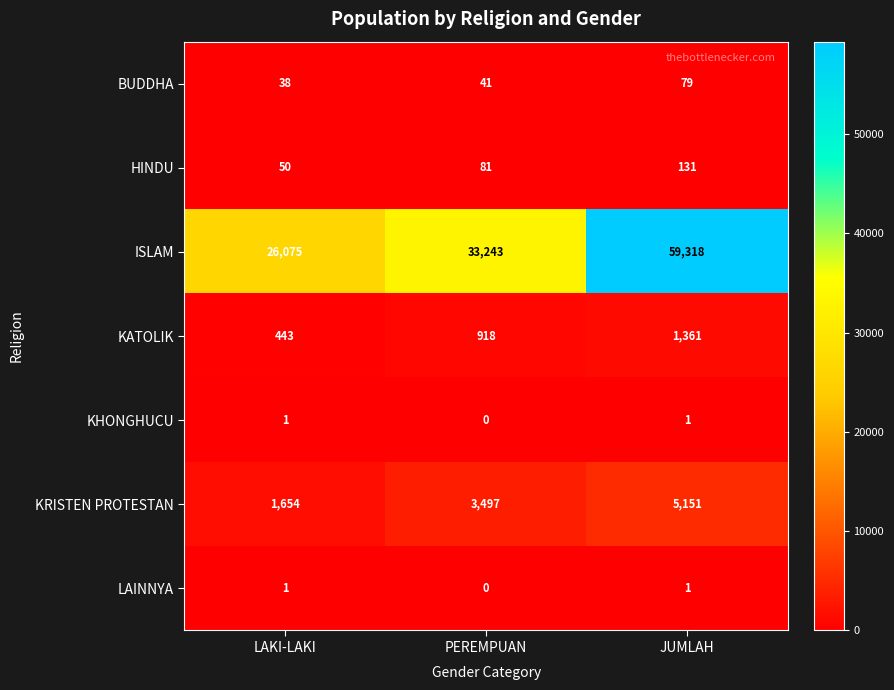

Is it true that KATOLIK equals 233 at LAKI-LAKI?

False